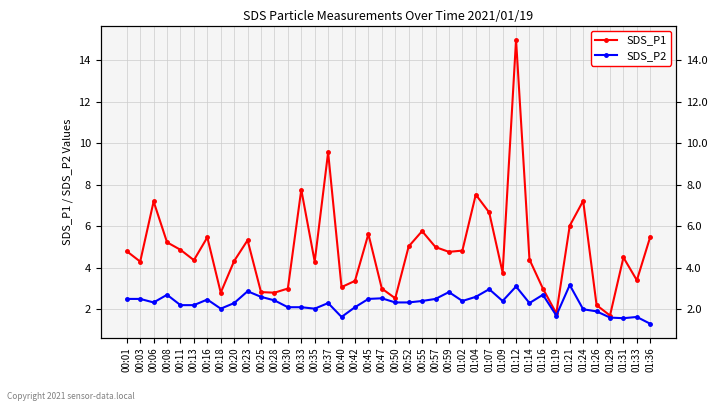

Is this an area chart (filled region under the line)?

No